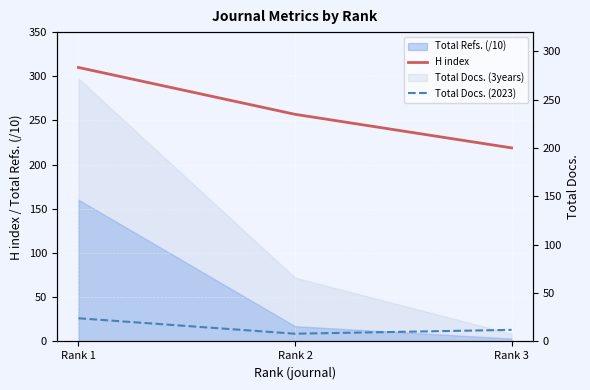

At which label does H index first exceed 257?

Rank 1